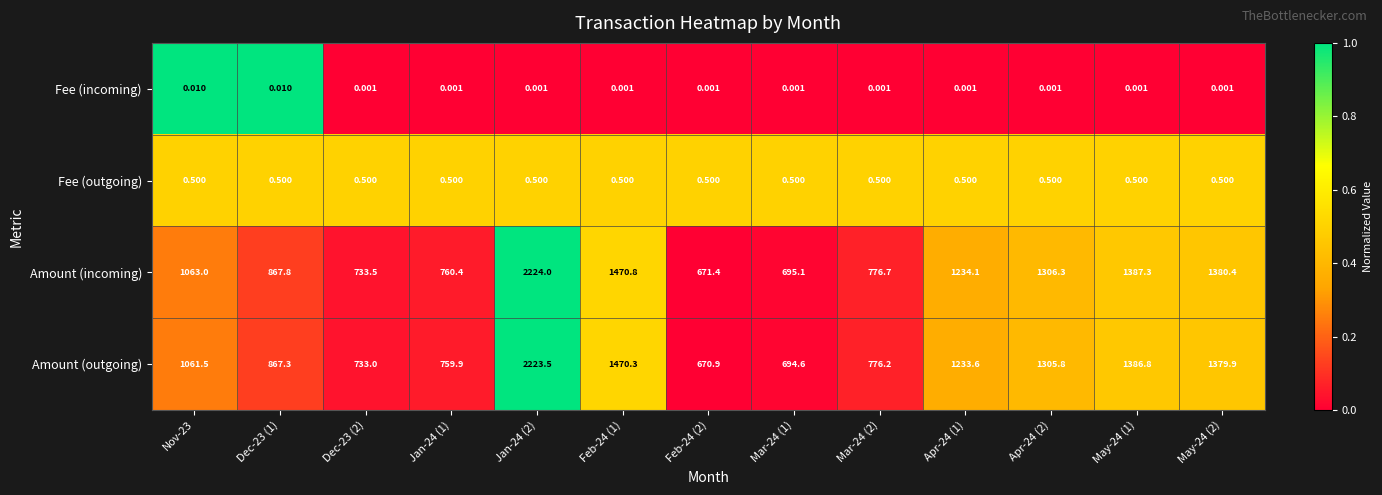

Which series has the largest total across all categories?

Amount (incoming)